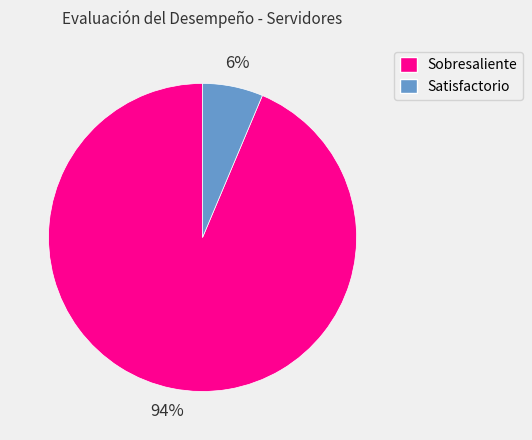

Does any single category account for the majority?

Yes